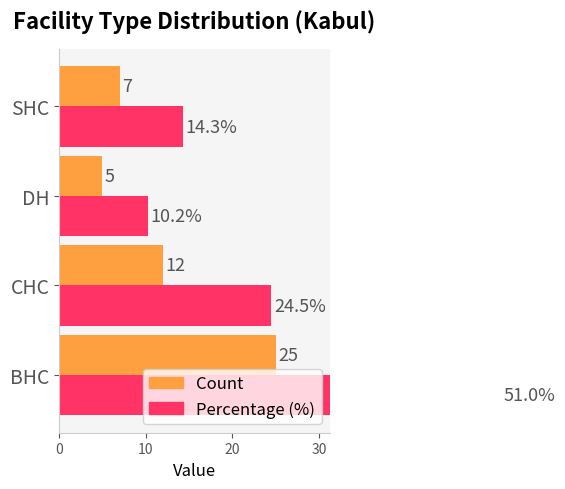

How many bars are there in total?

8